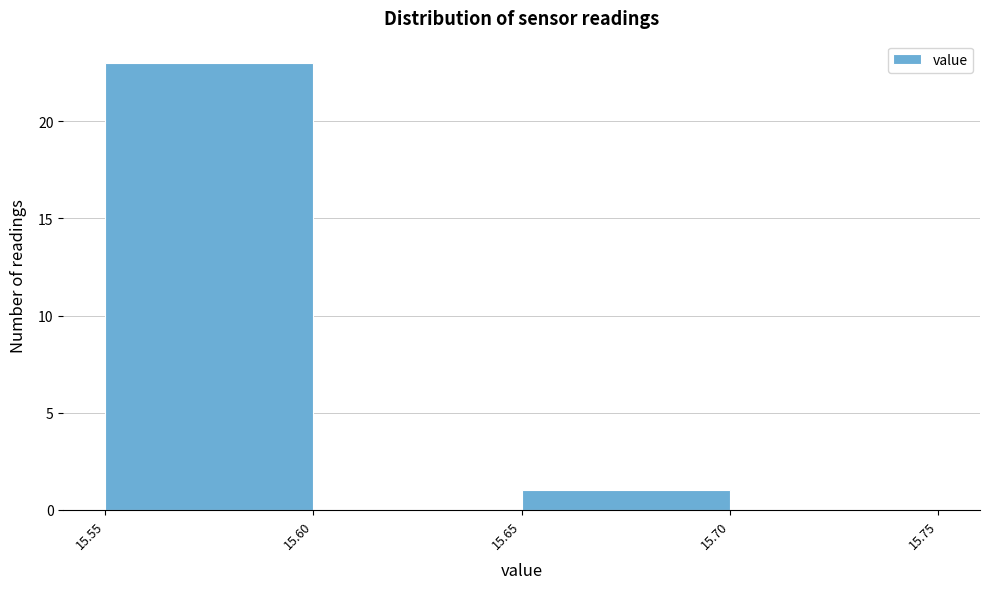

How tall is the bar that spans 15.55 to 15.60 on the x-axis? The values are not printed on the chart, so give them approximately, as read against the axis.

23